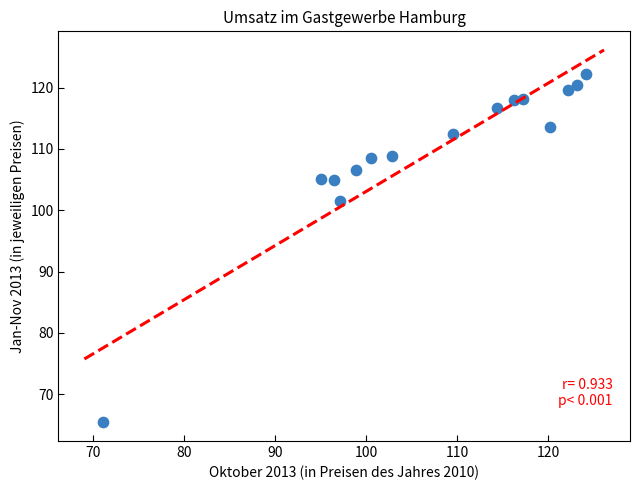

What is the range of X values (max minus min)?

53.0